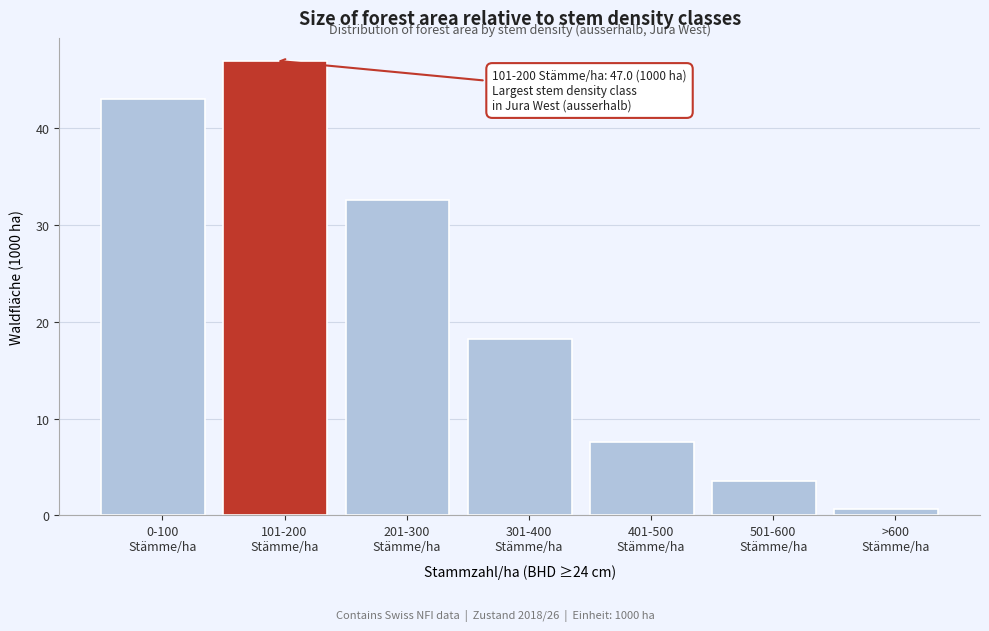

Reading left to right, transcribe all the data shown in this chart.

43.0	47.0	32.6	18.2	7.6	3.6	0.7